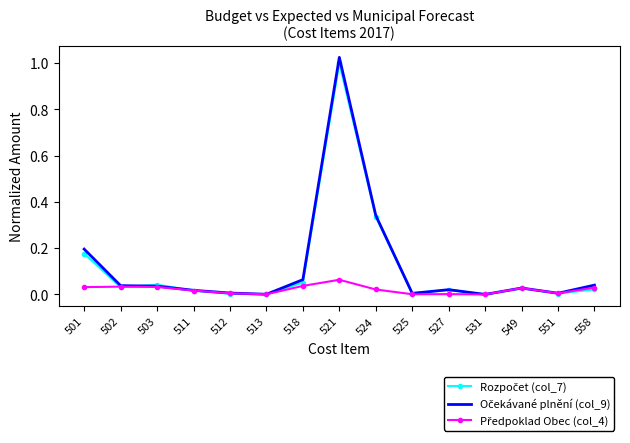

True or false: Rozpočet (col_7) has a value of 0.0 at 549.

False